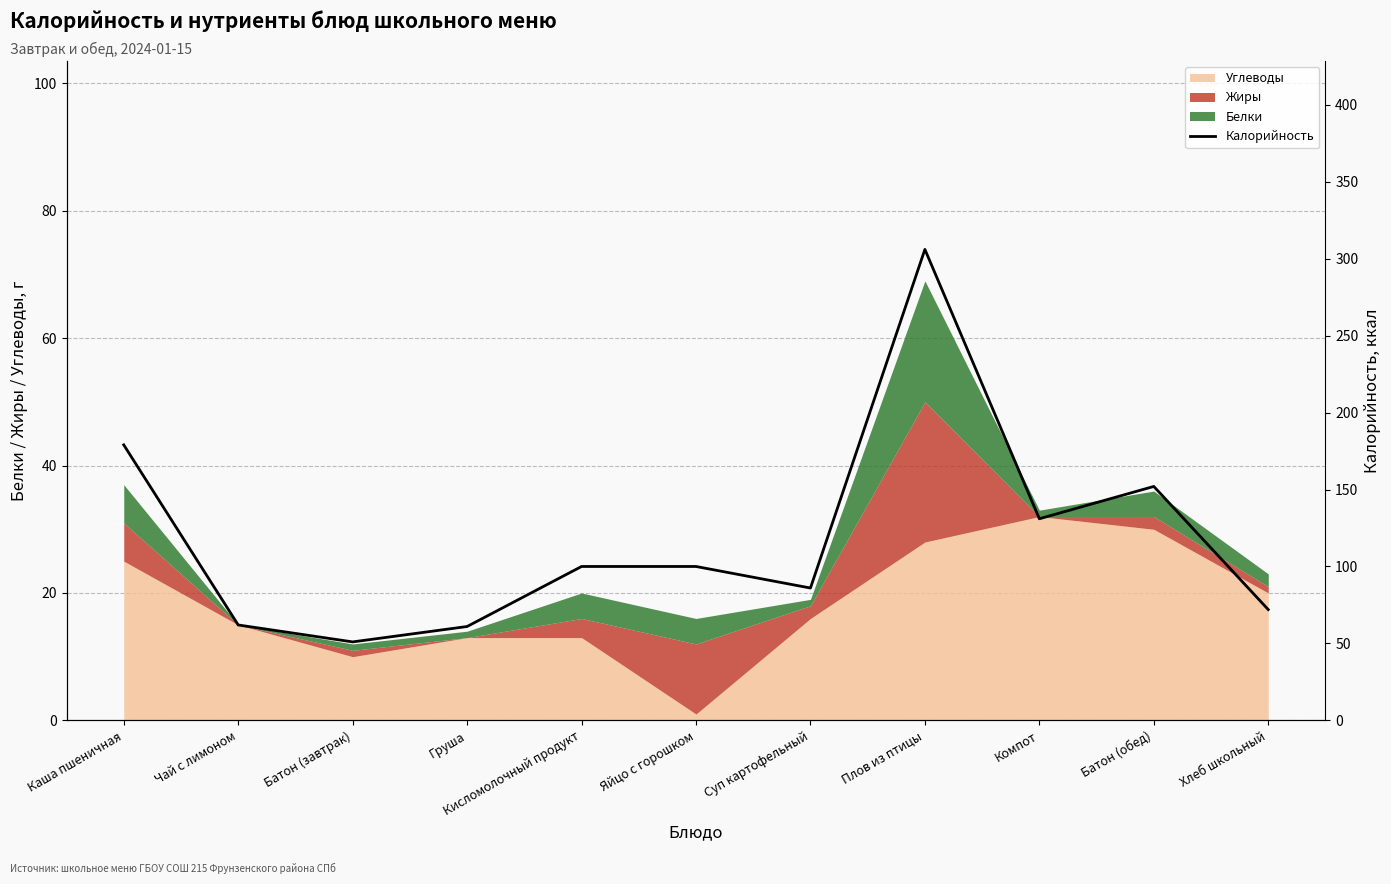

Reading left to right, extract all data points from this chart.

179	62	51	61	100	100	86	306	131	152	72